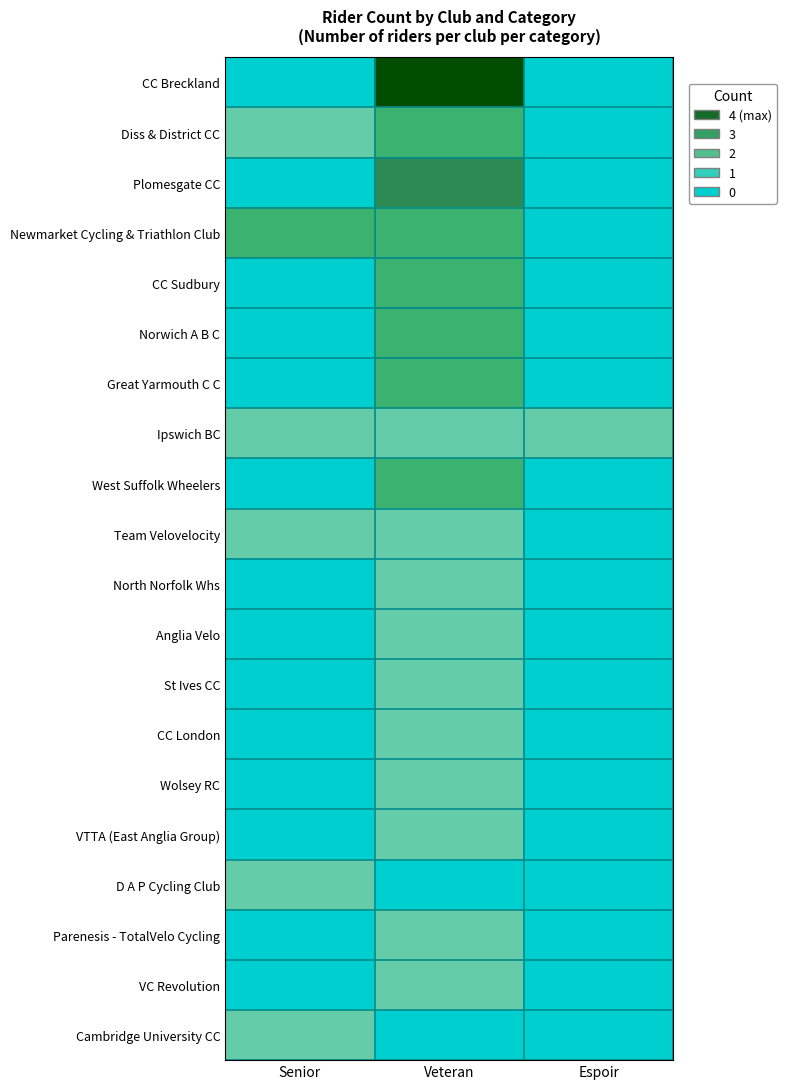

How many series are shown in this chart?

20